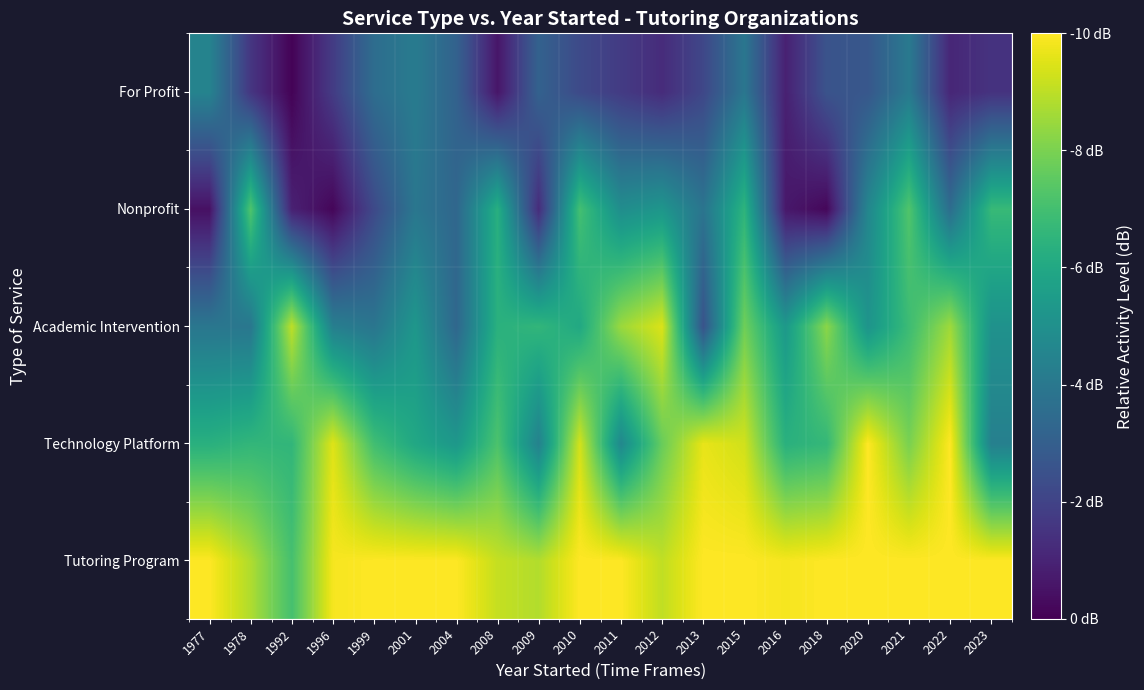

Between 2009 and 2008, which is larger?

2008